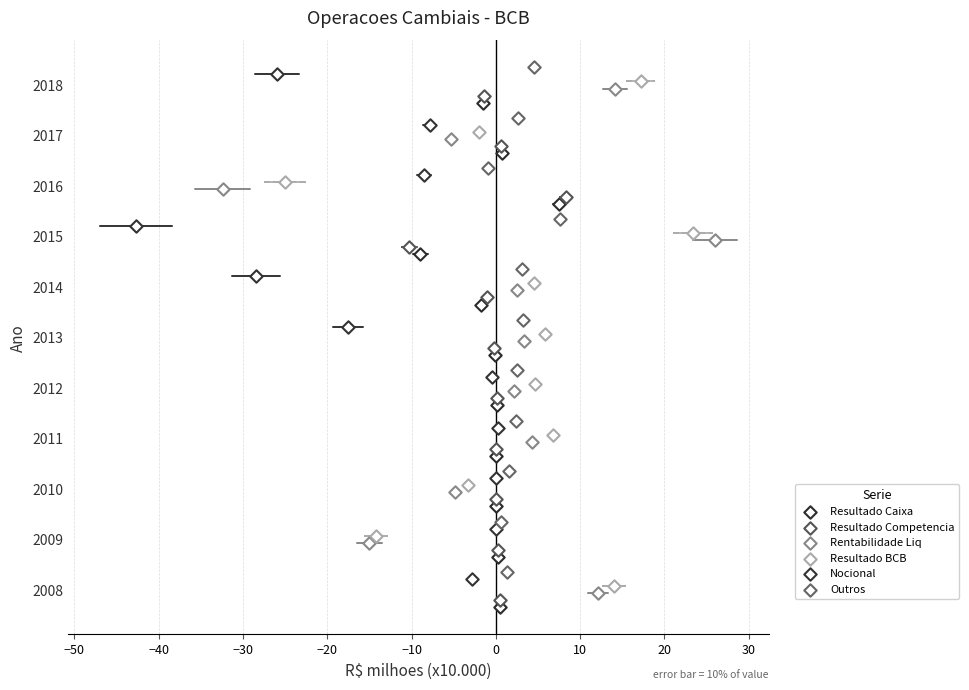

Is the value of Resultado Caixa at −10 greater than the value of Rentabilidade Liq at −50?

Yes